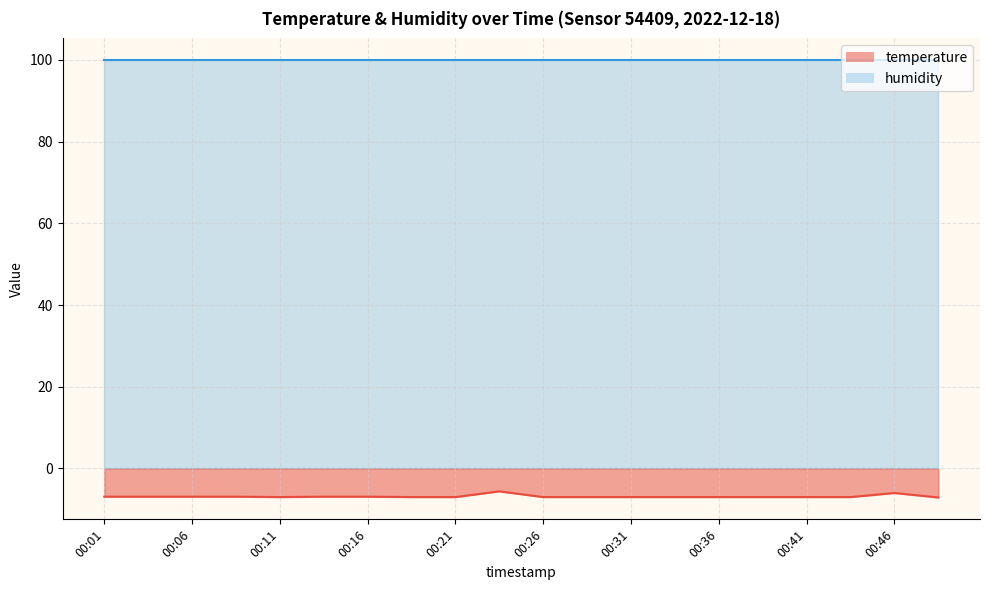

Does the chart have visible grid lines?

Yes